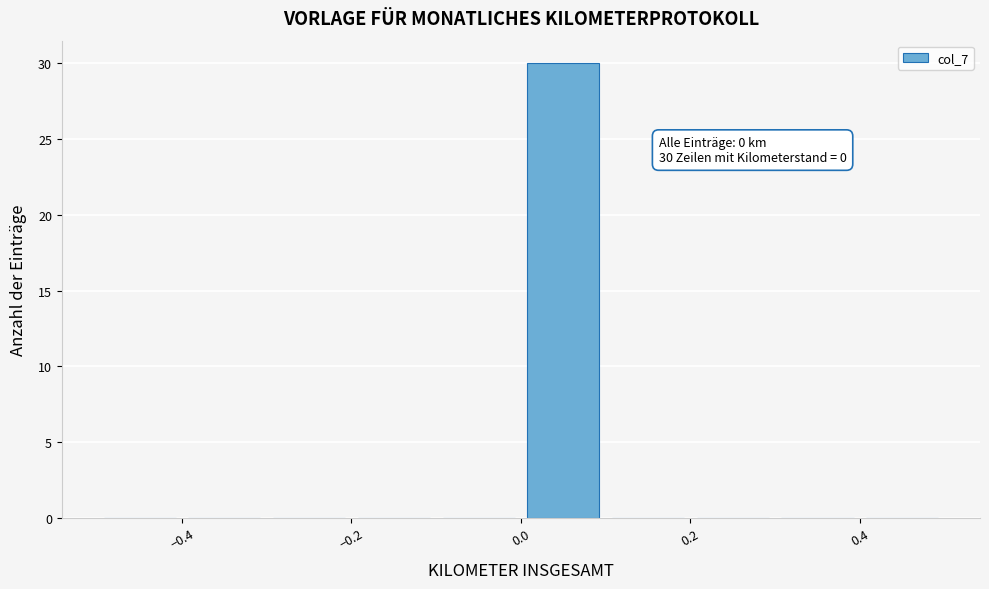

Which range on the x-axis has the tallest bar?

0.0 to 0.1